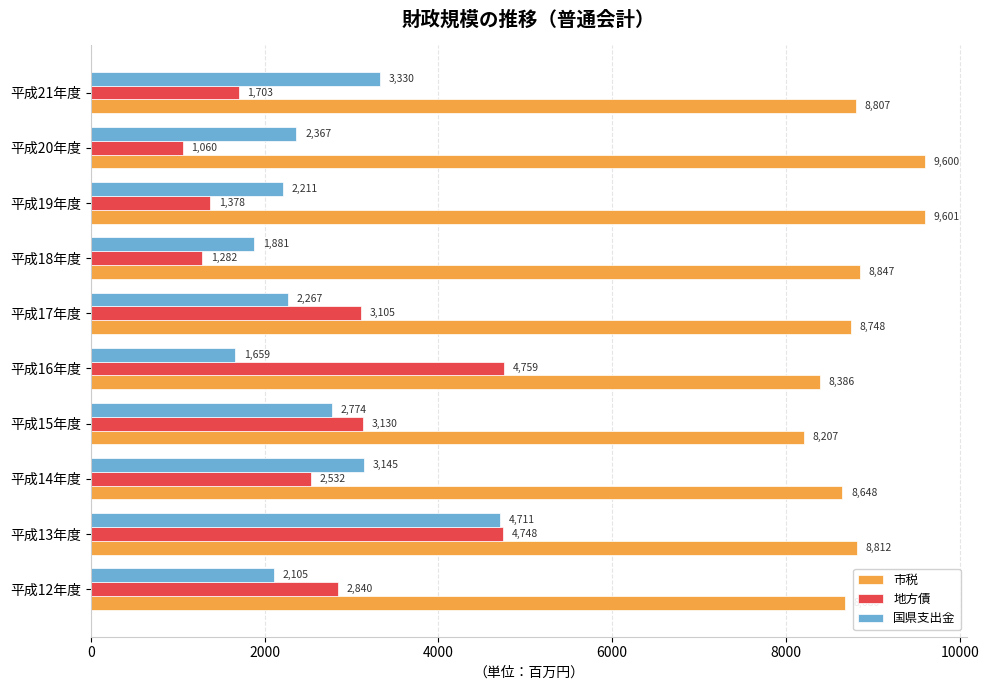

What is the difference between the maximum and minimum values in the 国県支出金 series?

3052